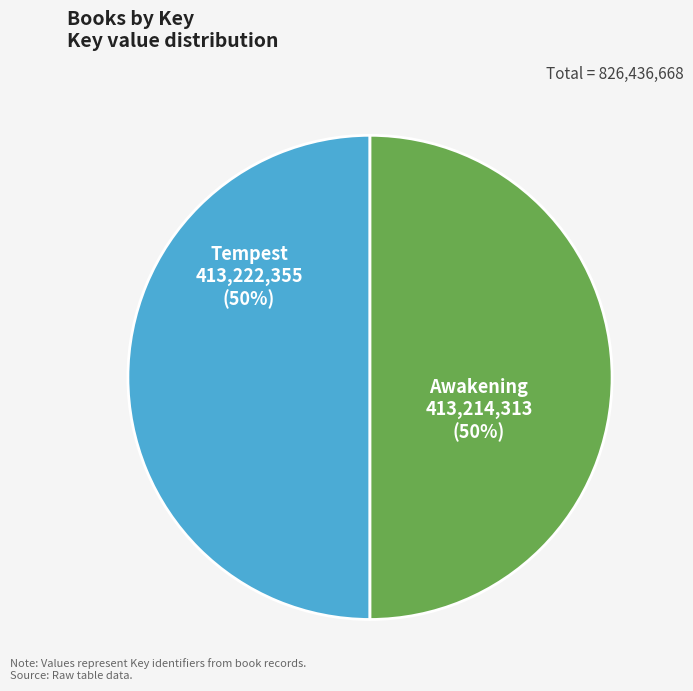

To the nearest percent, what is the average slice percentage?

50%